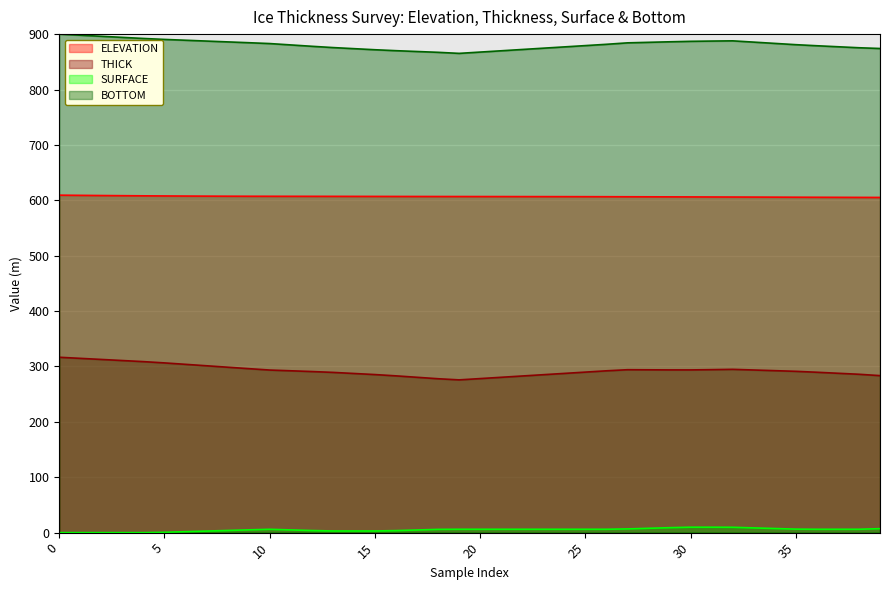

Where is SURFACE nearest to the value 4?

8